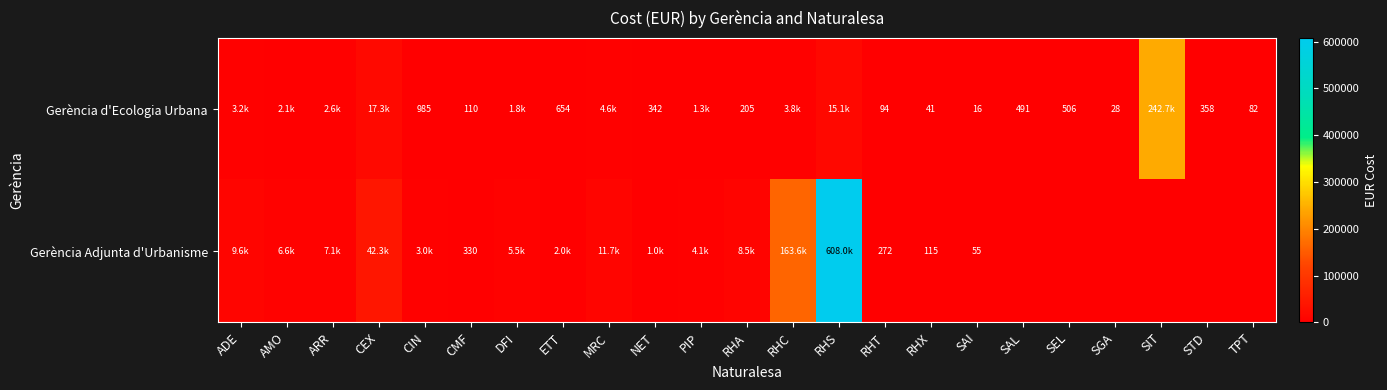

What is the sum of the Gerència Adjunta d'Urbanisme values at DFI and MRC?

17144.0